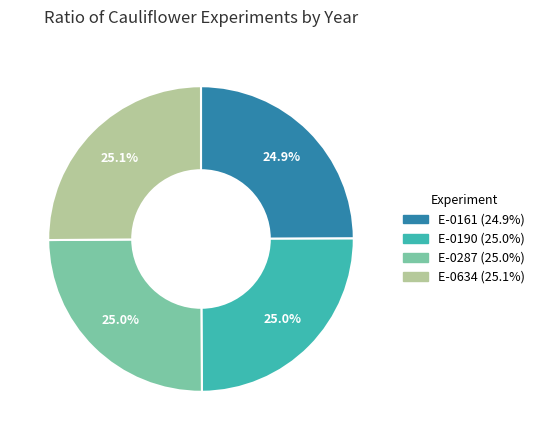

Count the number of slices in the pie.

4